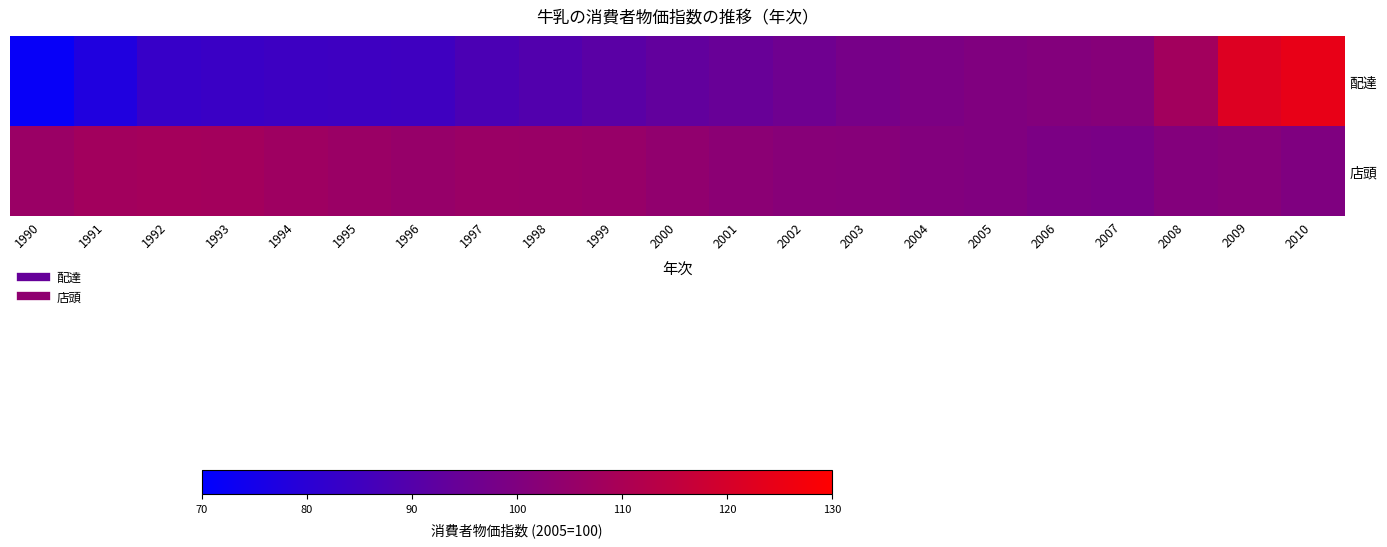

What is the maximum value shown in the chart?

124.4